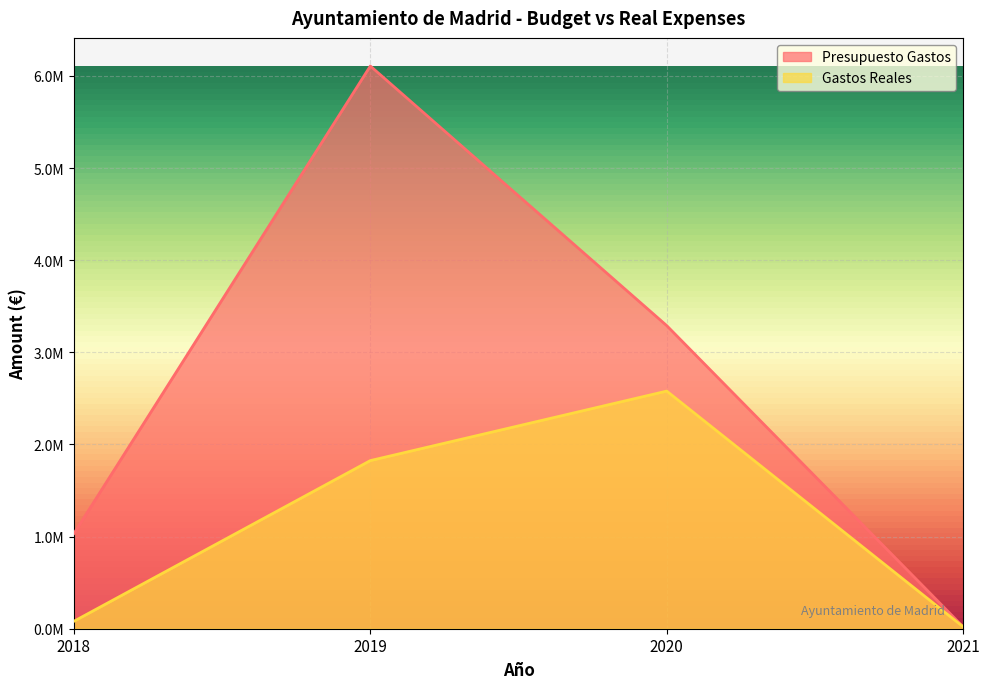

Which series has the largest total across all categories?

Presupuesto Gastos